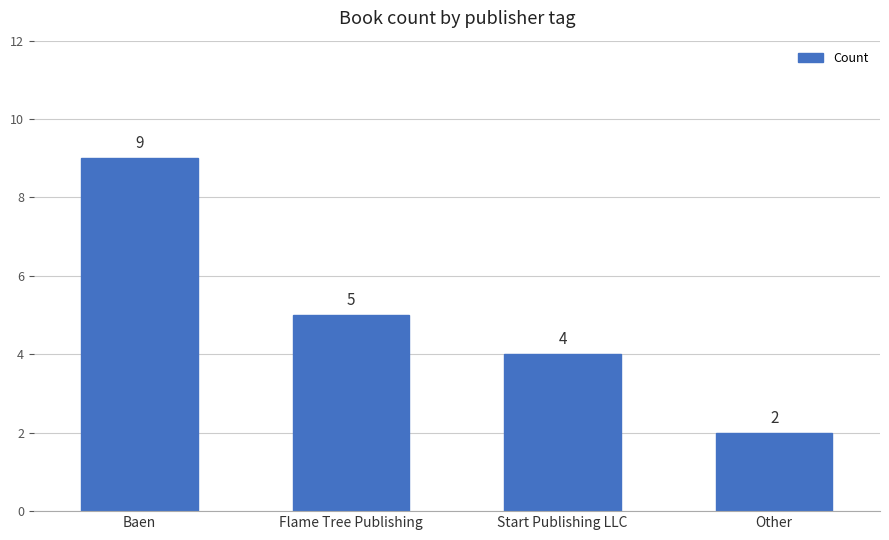

Where is the data nearest to the value 5?

Flame Tree Publishing